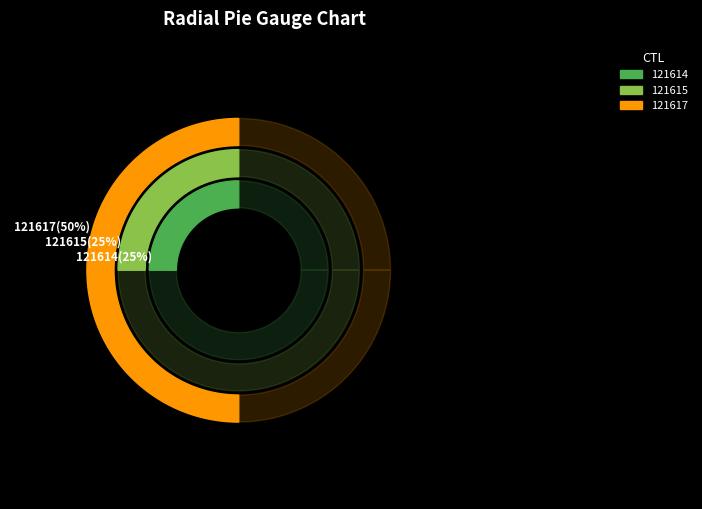

Which has a higher value, 121617 or 121614?

121617